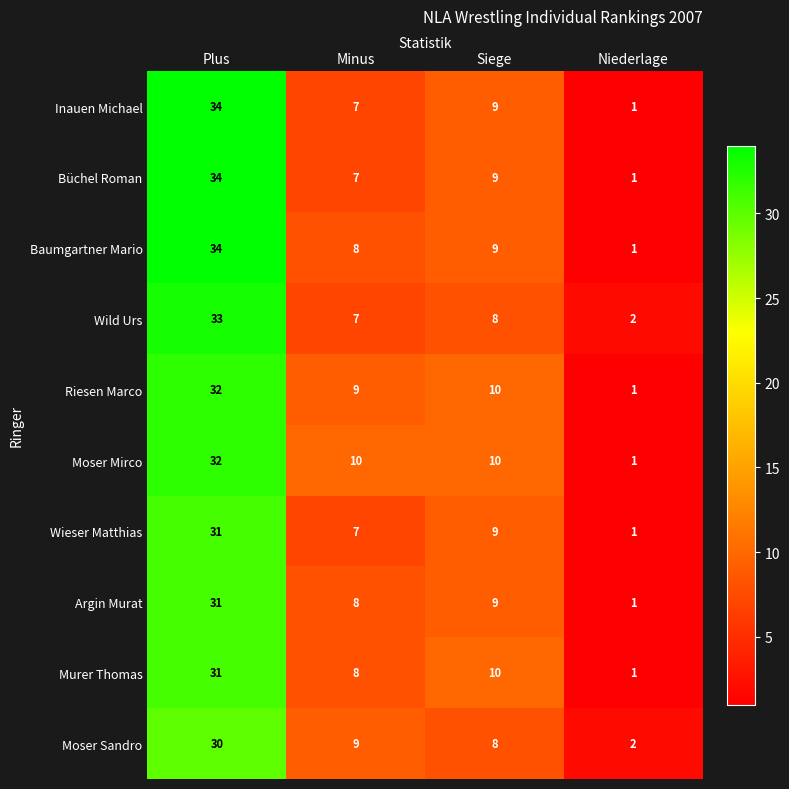

Rank the categories by Büchel Roman value from highest to lowest.

Plus, Siege, Minus, Niederlage